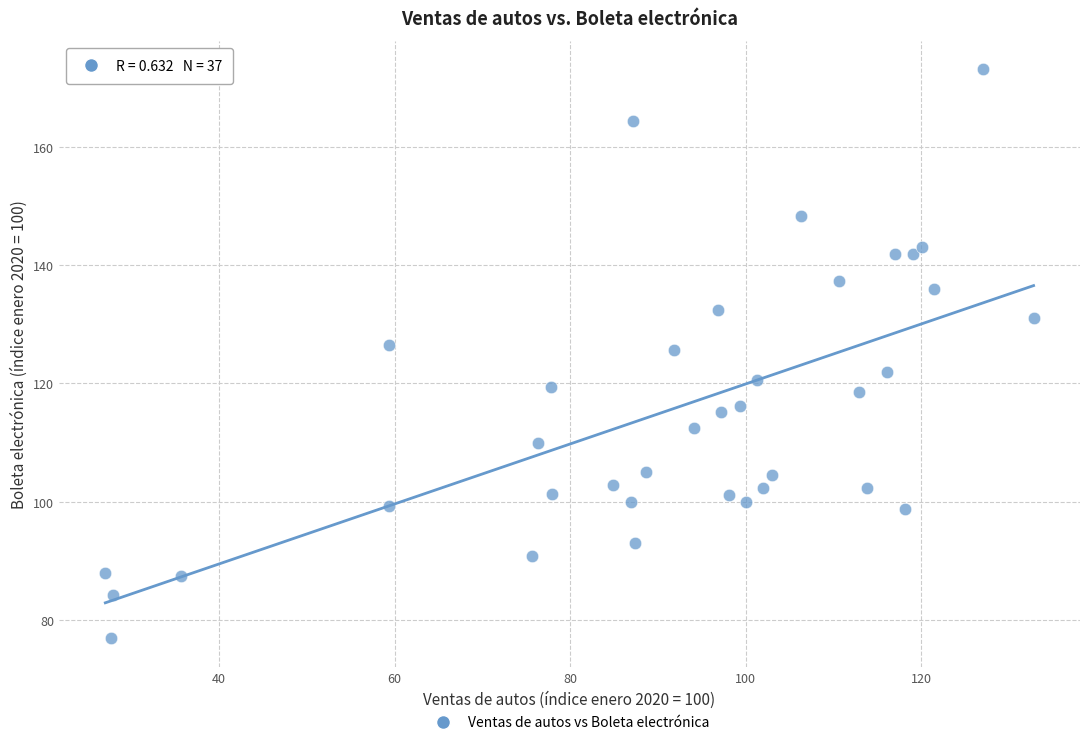

What is the range of Y values (max minus min)?

96.1